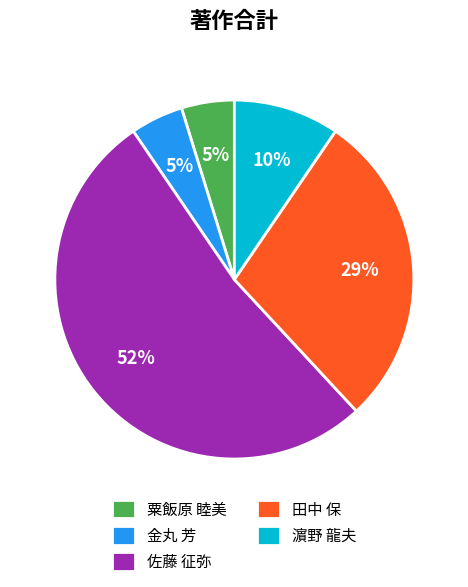

Is the sum of 金丸 芳 and 濵野 龍夫 greater than half?

No